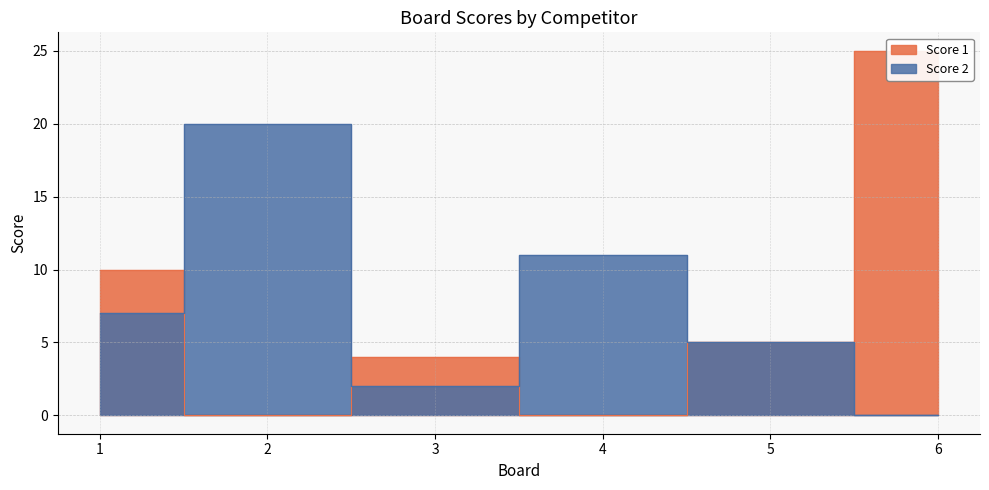

At which label does Score 1 first exceed 5?

1